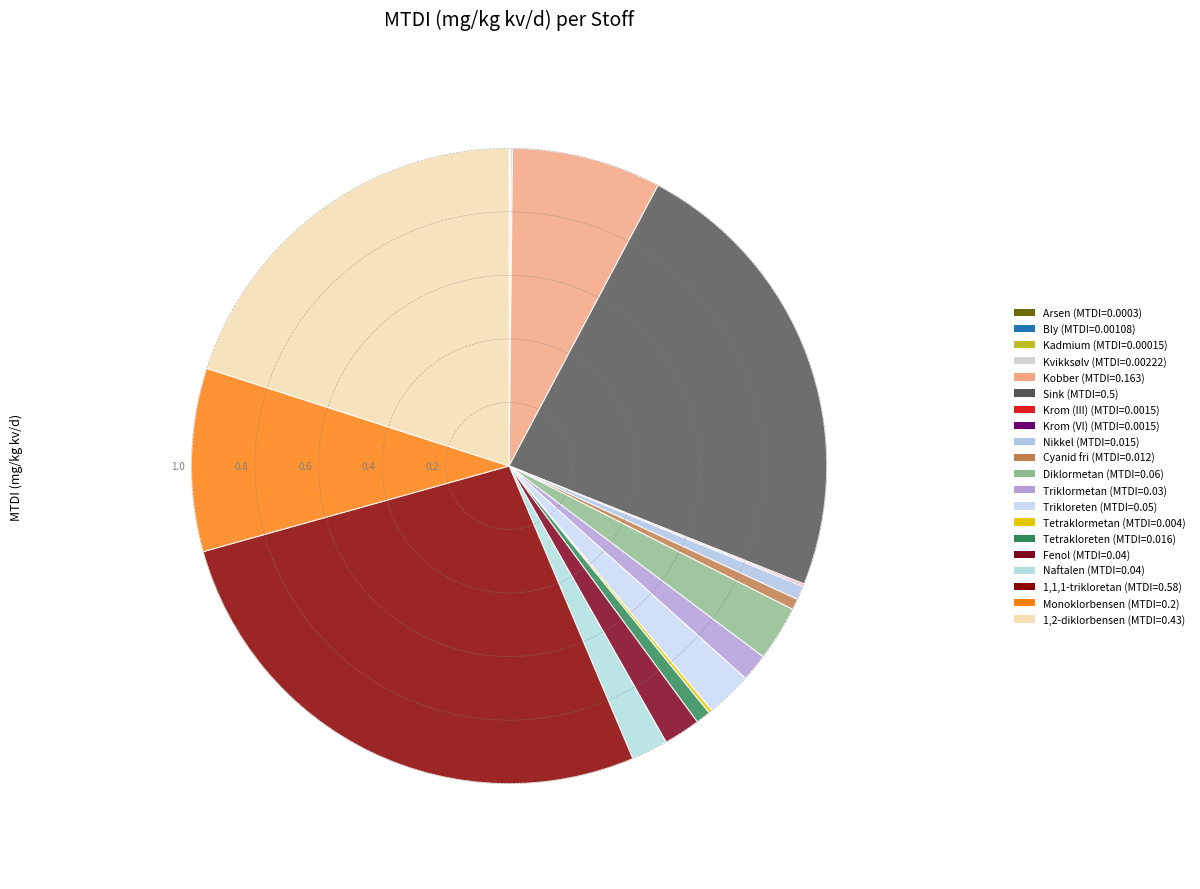

Which slice is the largest?

1,1,1-trikloretan